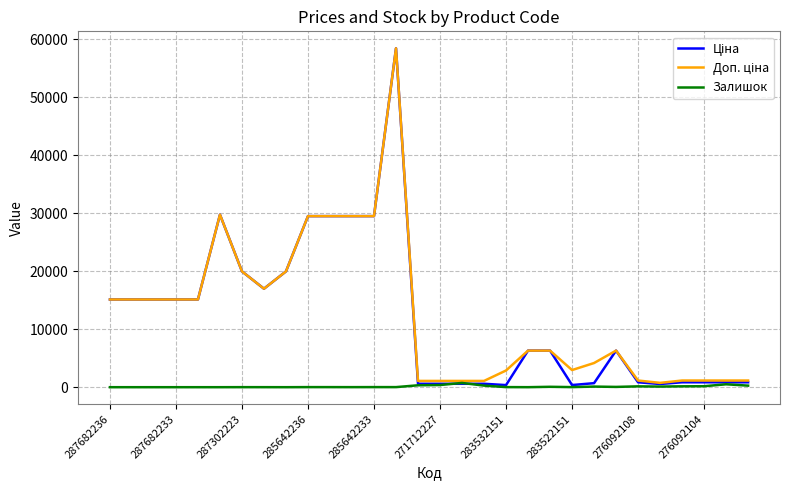

What is the greatest value displayed?

58426.5